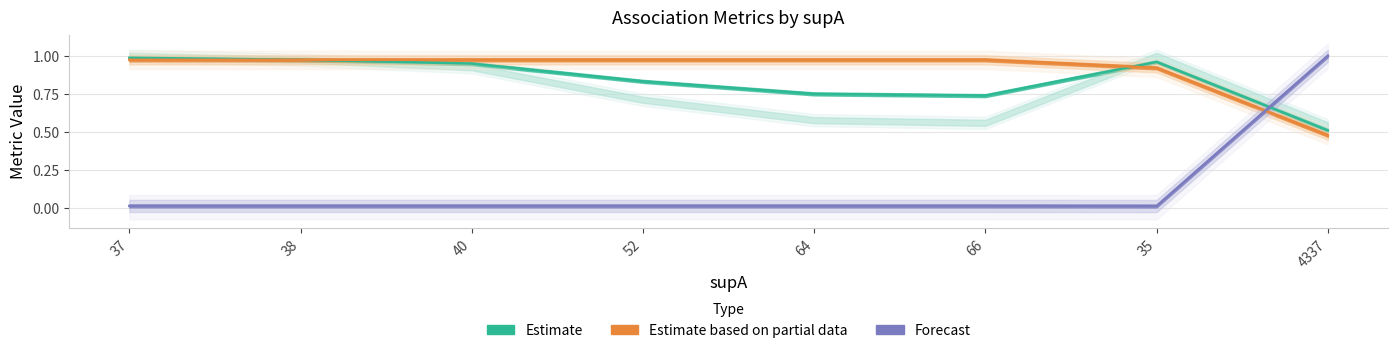

Is this an area chart (filled region under the line)?

No